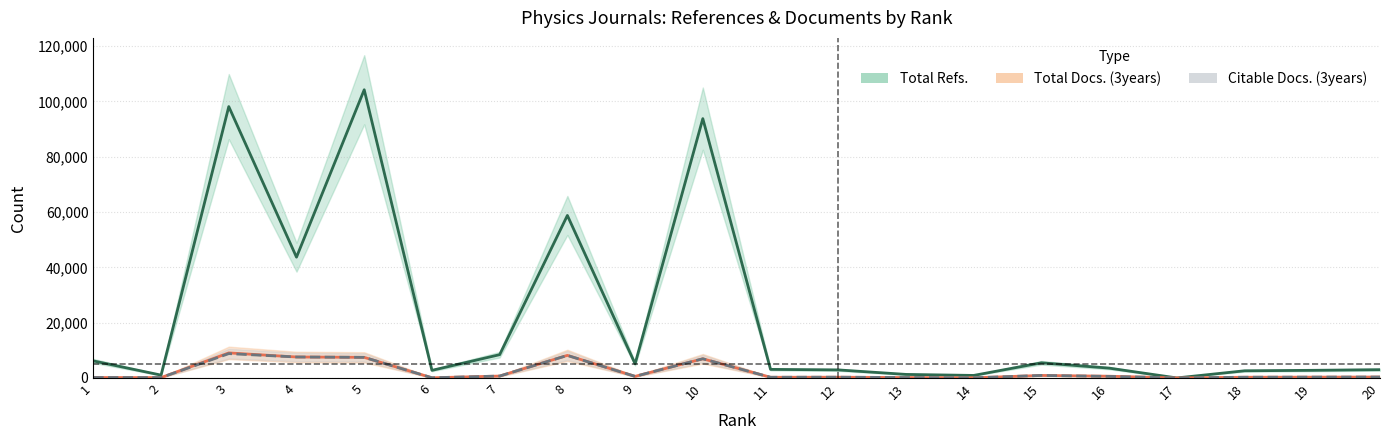

Reading left to right, list all the values displayed in this chart.

Total Refs.: 6156	1021	98137	43673	104226	2744	8410	58771	5109	93783	3093	2904	1275	906	5473	3547	0	2584	2755	2984
Total Docs. (3years): 161	127	9053	7576	7443	61	683	8161	575	6931	239	267	138	48	906	622	0	256	292	325
Citable Docs. (3years): 161	127	8796	7576	7440	61	680	8140	569	6928	239	267	138	48	906	551	0	256	292	325